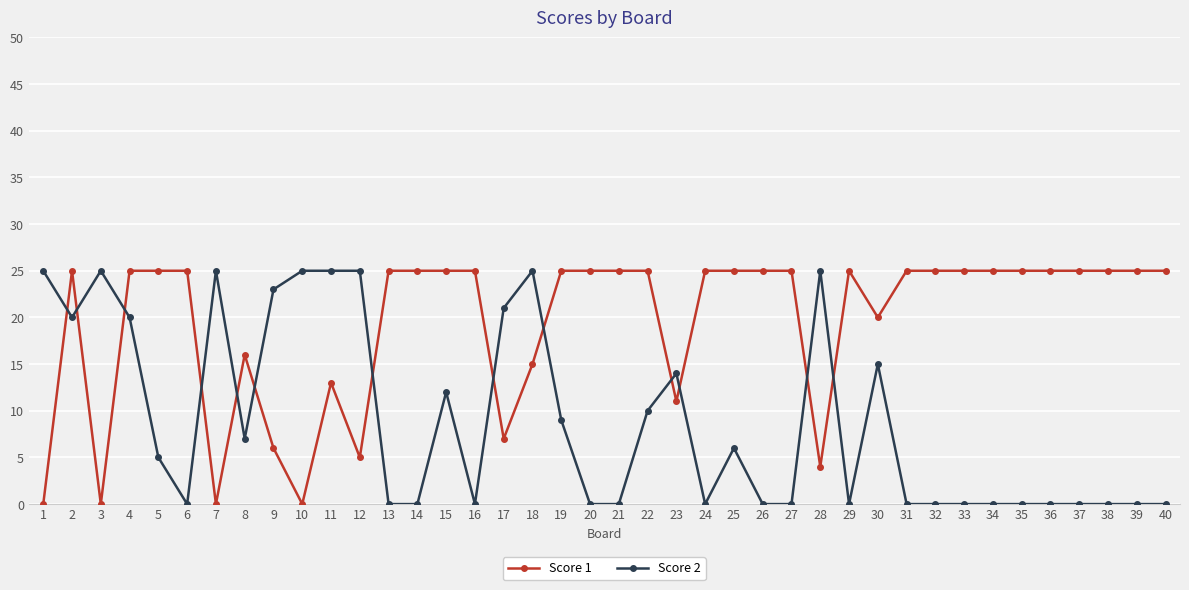

Reading left to right, what are all the values shown in this chart?

Score 1: 0	25	0	25	25	25	0	16	6	0	13	5	25	25	25	25	7	15	25	25	25	25	11	25	25	25	25	4	25	20	25	25	25	25	25	25	25	25	25	25
Score 2: 25	20	25	20	5	0	25	7	23	25	25	25	0	0	12	0	21	25	9	0	0	10	14	0	6	0	0	25	0	15	0	0	0	0	0	0	0	0	0	0